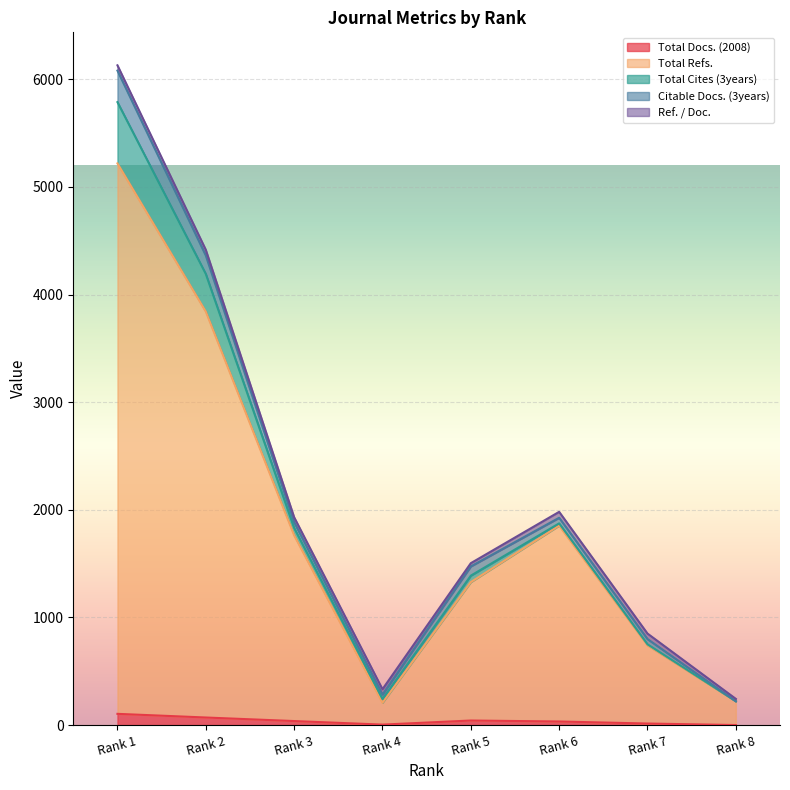

How many data points in Citable Docs. (3years) are less than 54?

4